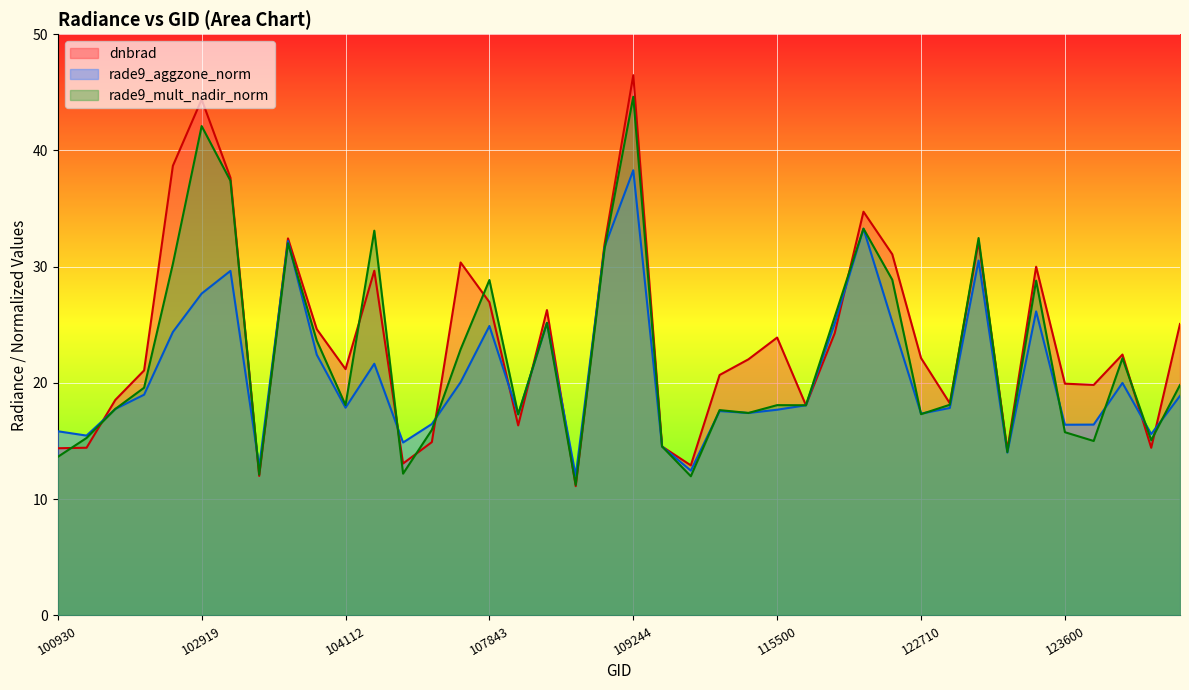

What is the difference between the maximum and minimum values in the rade9_mult_nadir_norm series?

33.4